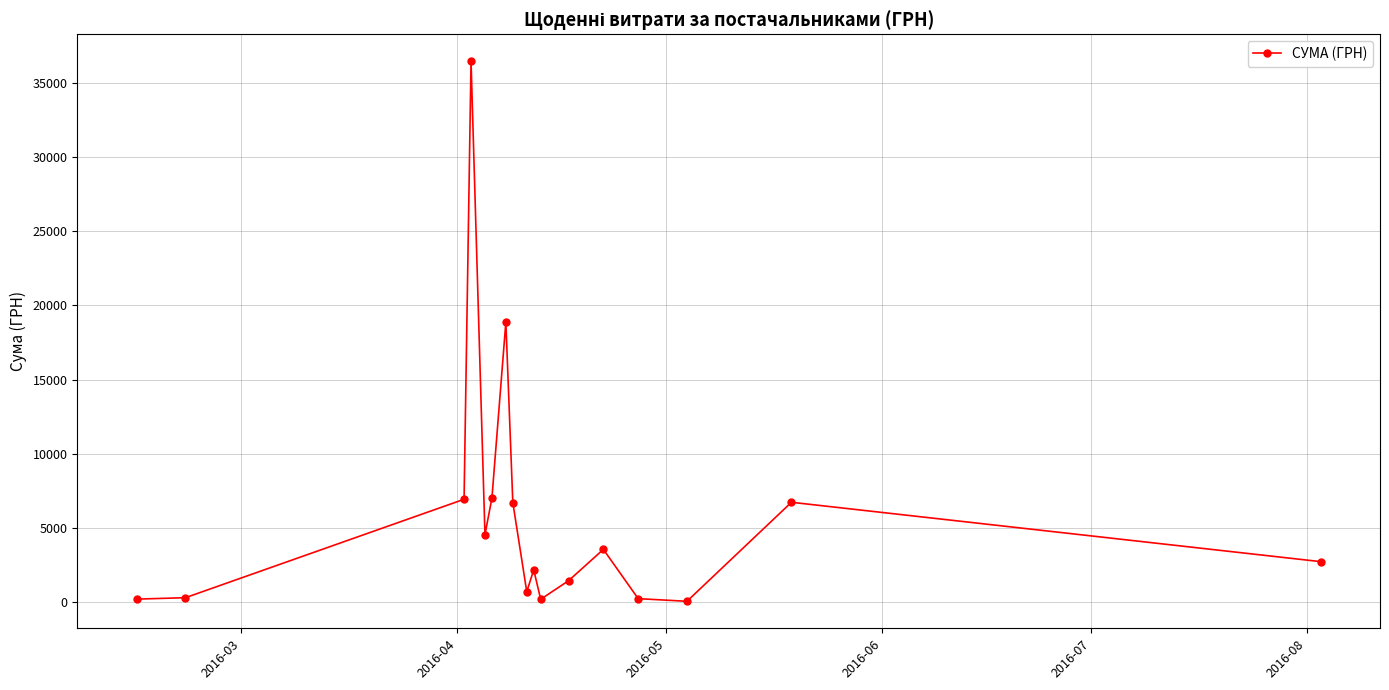

What is the greatest value displayed?

36454.0